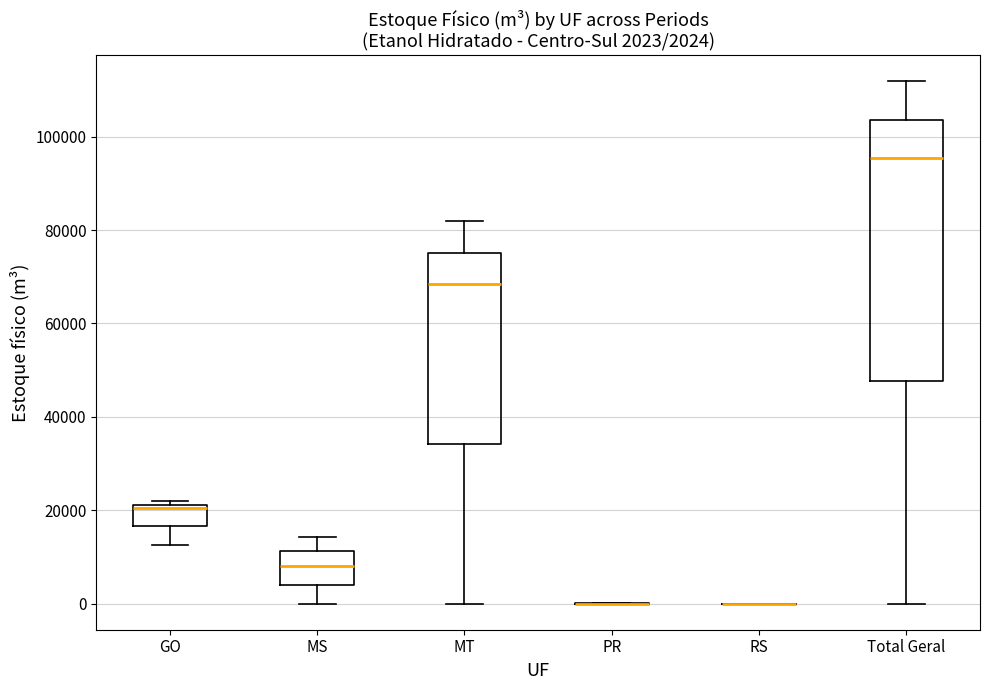

Which box is the tallest, from its lower edge to its upper edge?

Total Geral